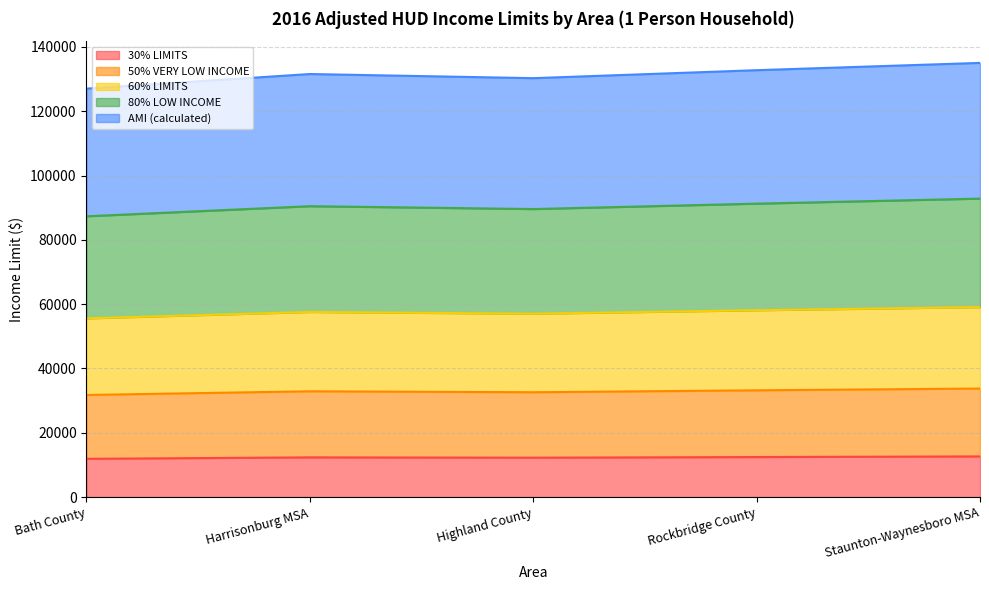

At how many categories does at least one series exceed 18366?

5